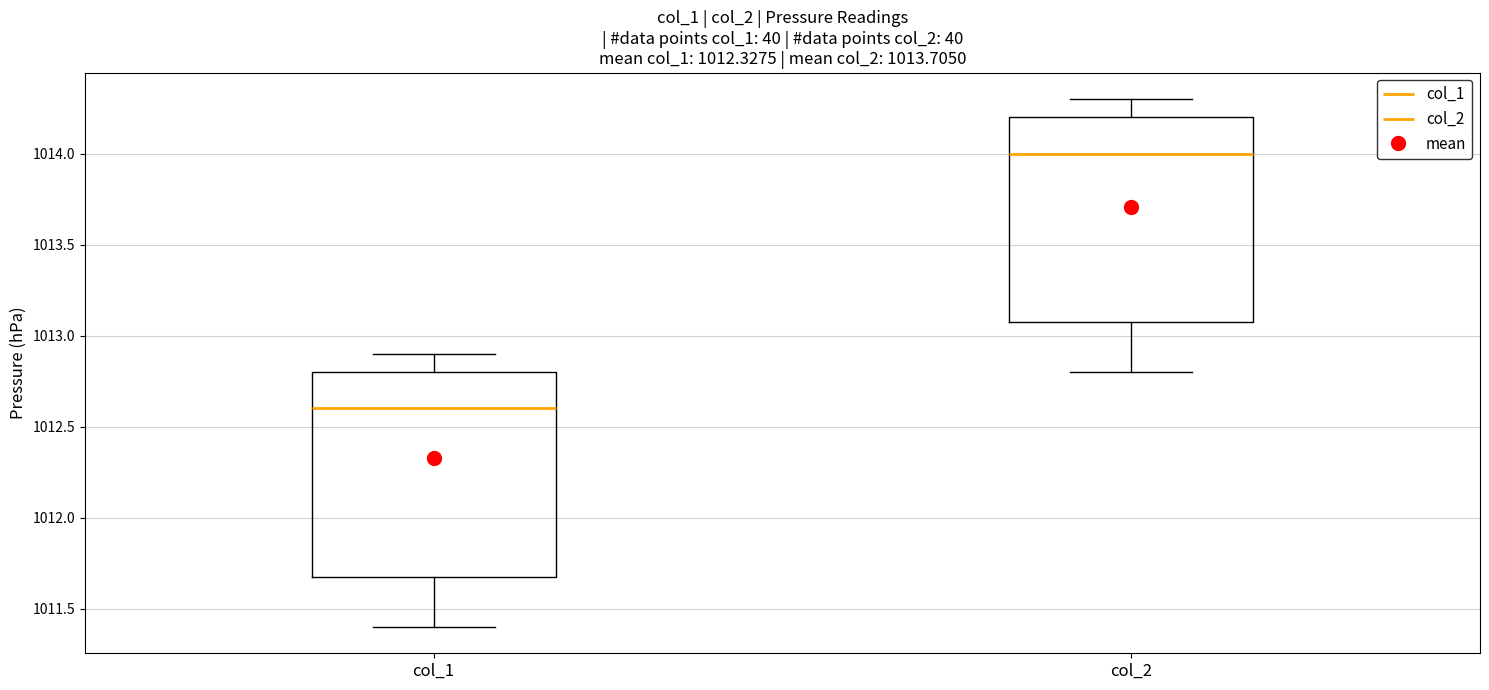

Which box's median line is the highest?

col_2